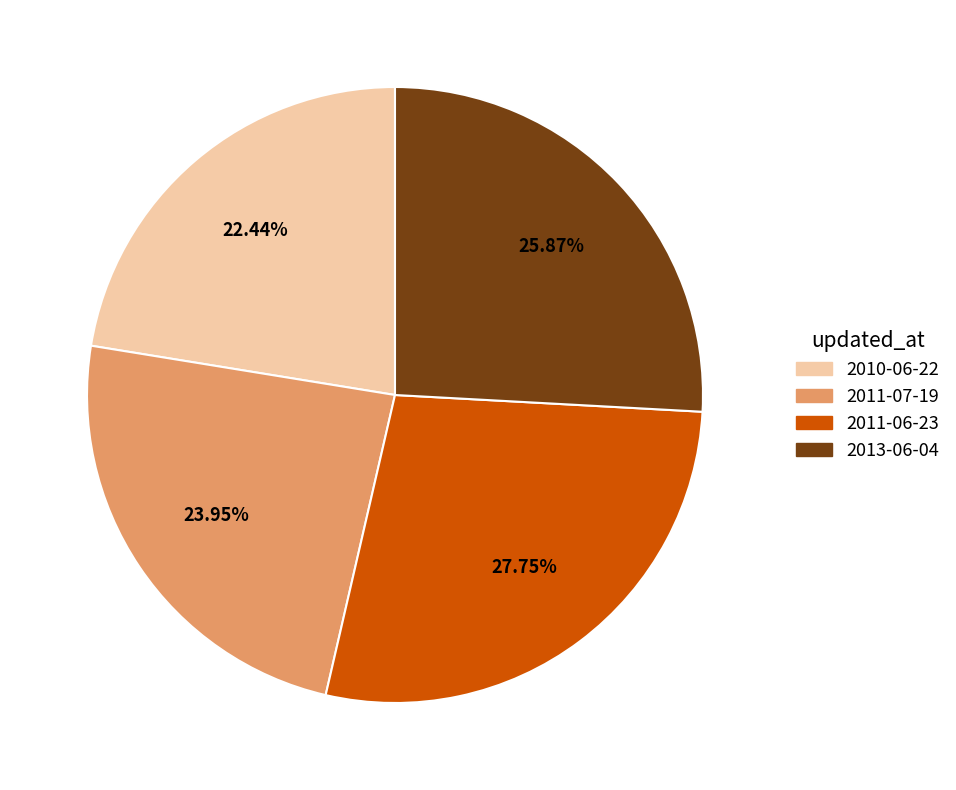

To the nearest percent, what is the combined percentage of 2011-06-23 and 2011-07-19?

52%